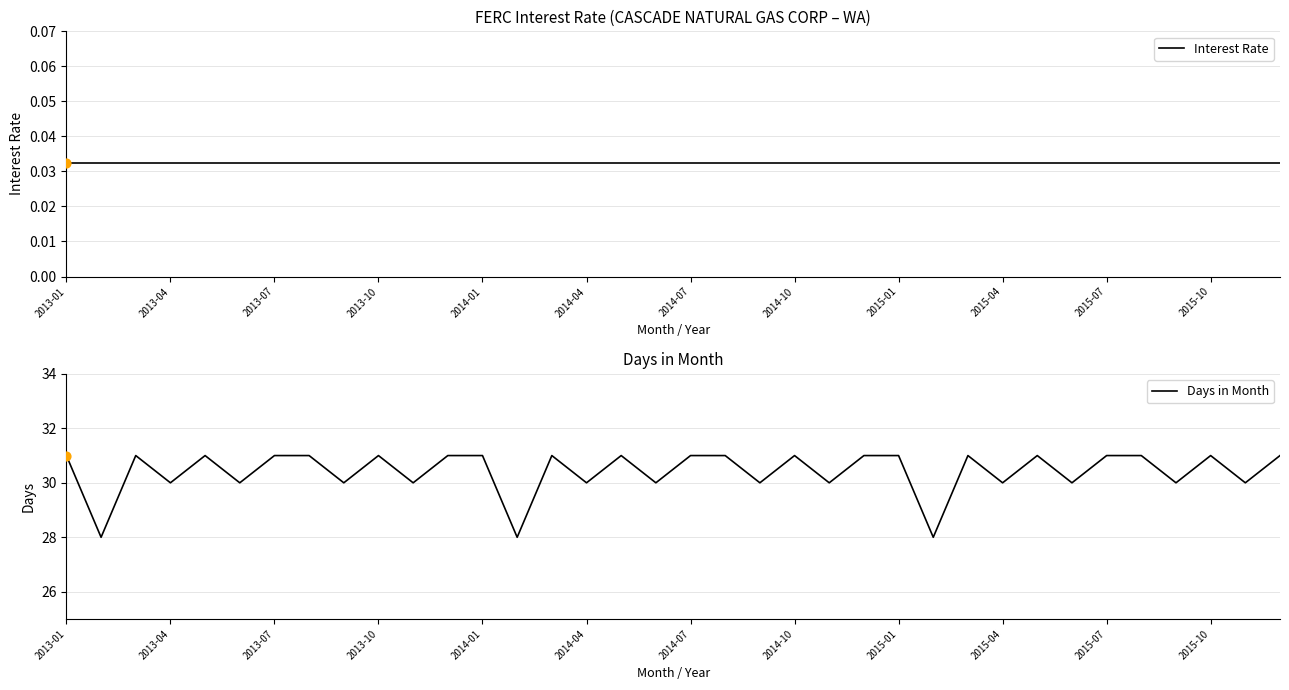

What are all the series names shown in the legend?

Interest Rate, Days in Month